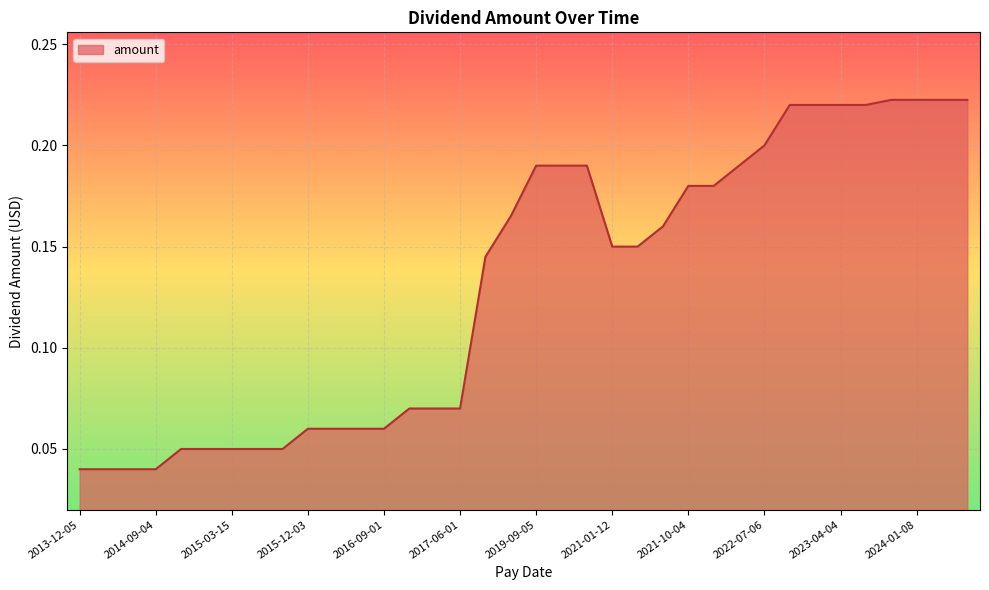

Where is the data nearest to the value 0?

2013-12-05